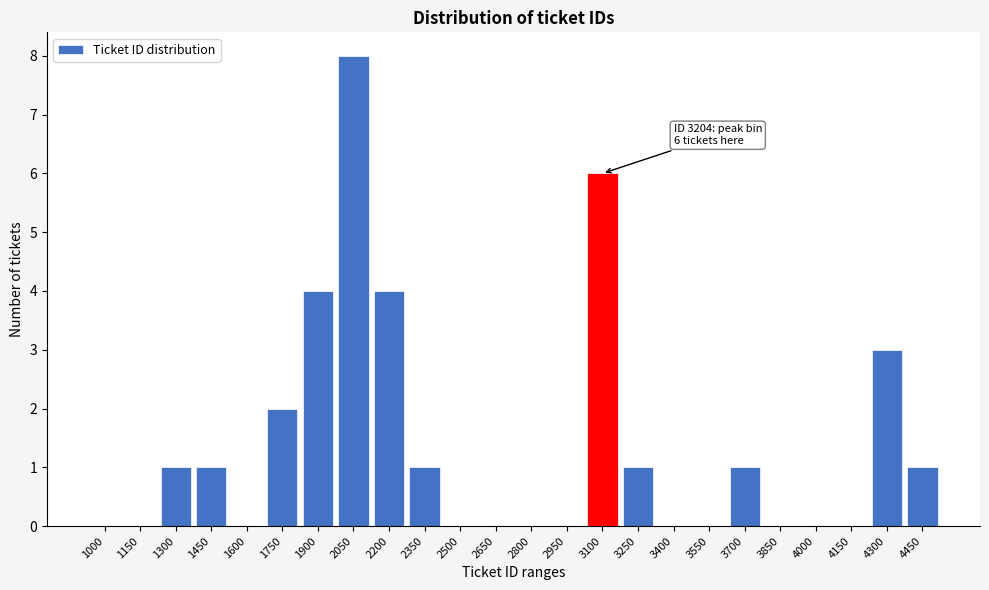

Reading right to left, list all the values displayed in this chart.

4450=1	4300=3	4150=0	4000=0	3850=0	3700=1	3550=0	3400=0	3250=1	3100=6	2950=0	2800=0	2650=0	2500=0	2350=1	2200=4	2050=8	1900=4	1750=2	1600=0	1450=1	1300=1	1150=0	1000=0